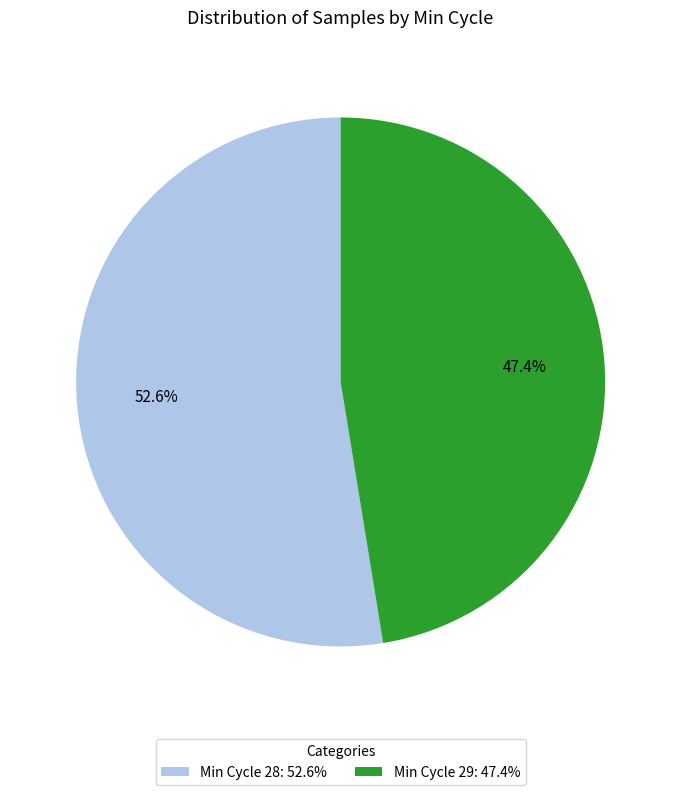

How many segments does this pie chart have?

2